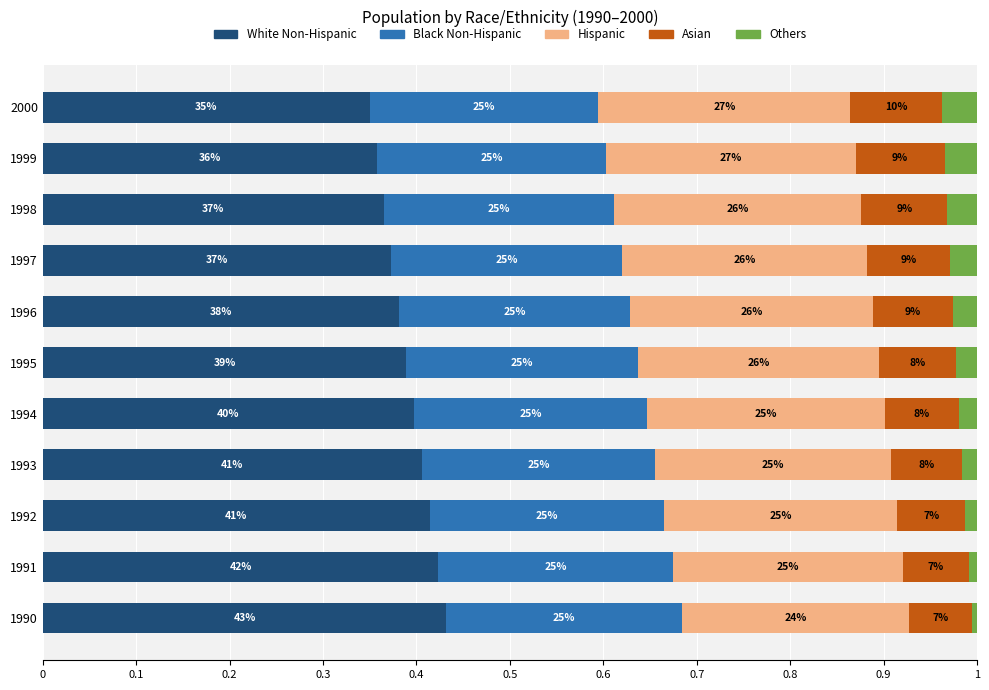

What are all the series names shown in the legend?

White Non-Hispanic, Black Non-Hispanic, Hispanic, Asian, Others